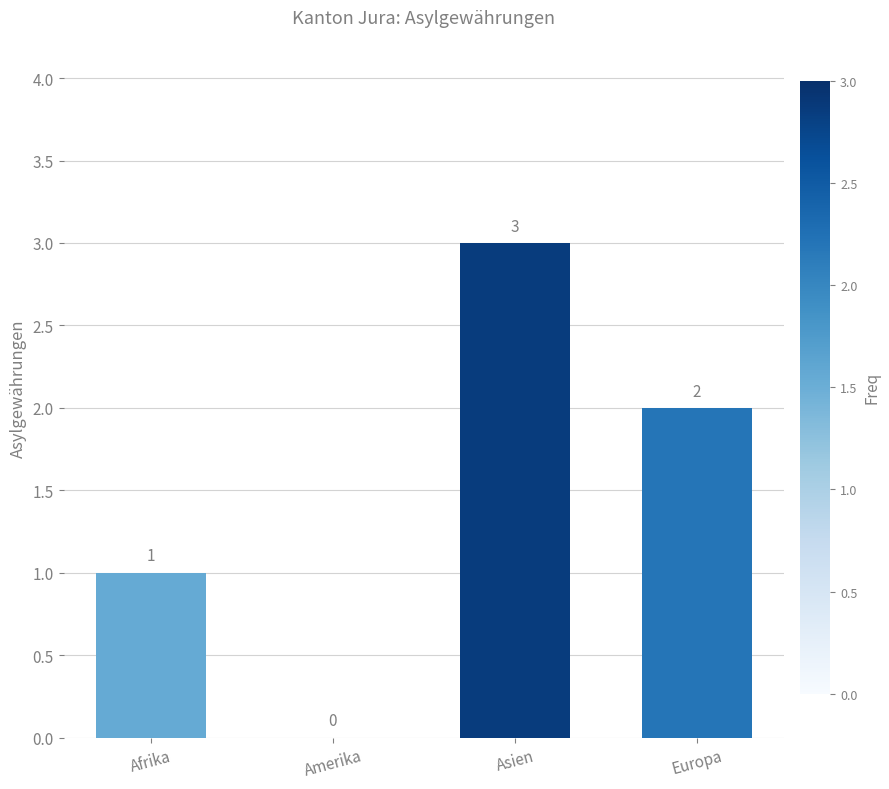

What is the change in value from Asien to Europa?

-1